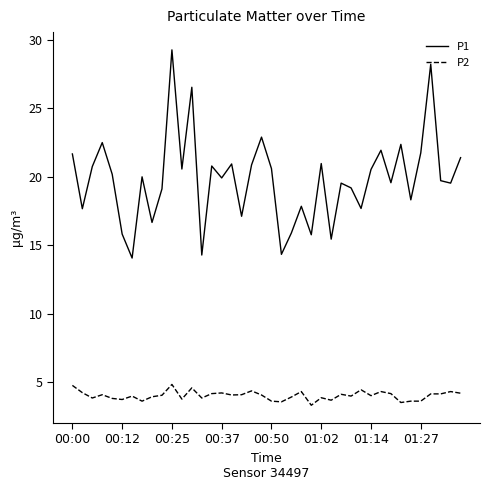

List the series in order of their peak value, lowest first.

P2, P1